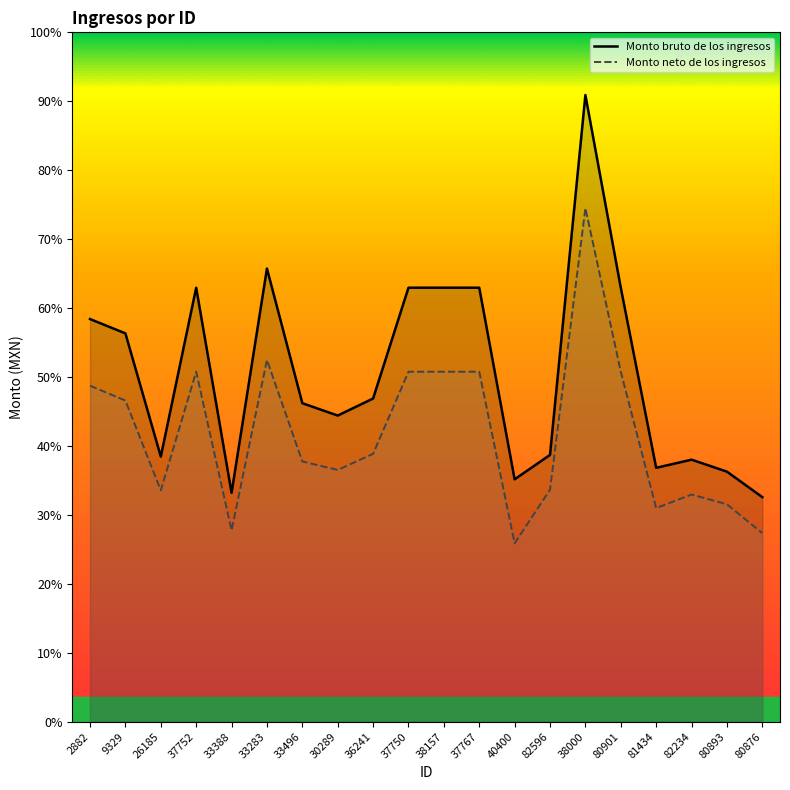

Is the value of Monto neto de los ingresos at 80876 greater than the value of Monto bruto de los ingresos at 82234?

No